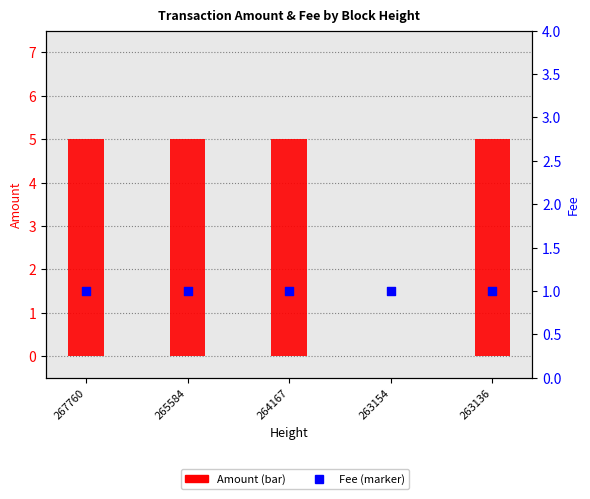

What are all the series names shown in the legend?

Amount, Fee